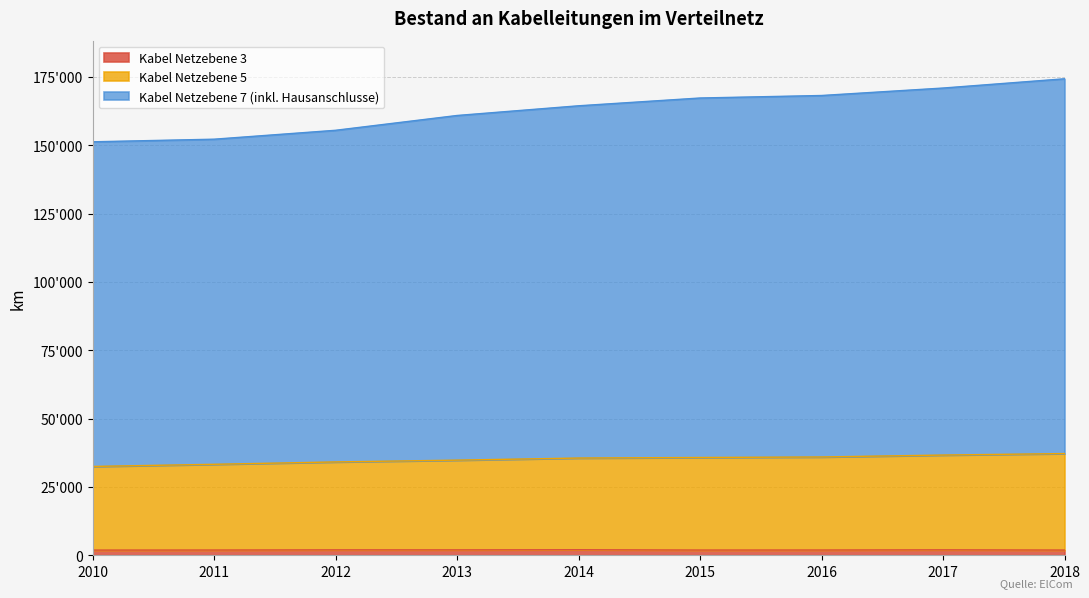

Does the chart display data point markers on the line(s)?

No